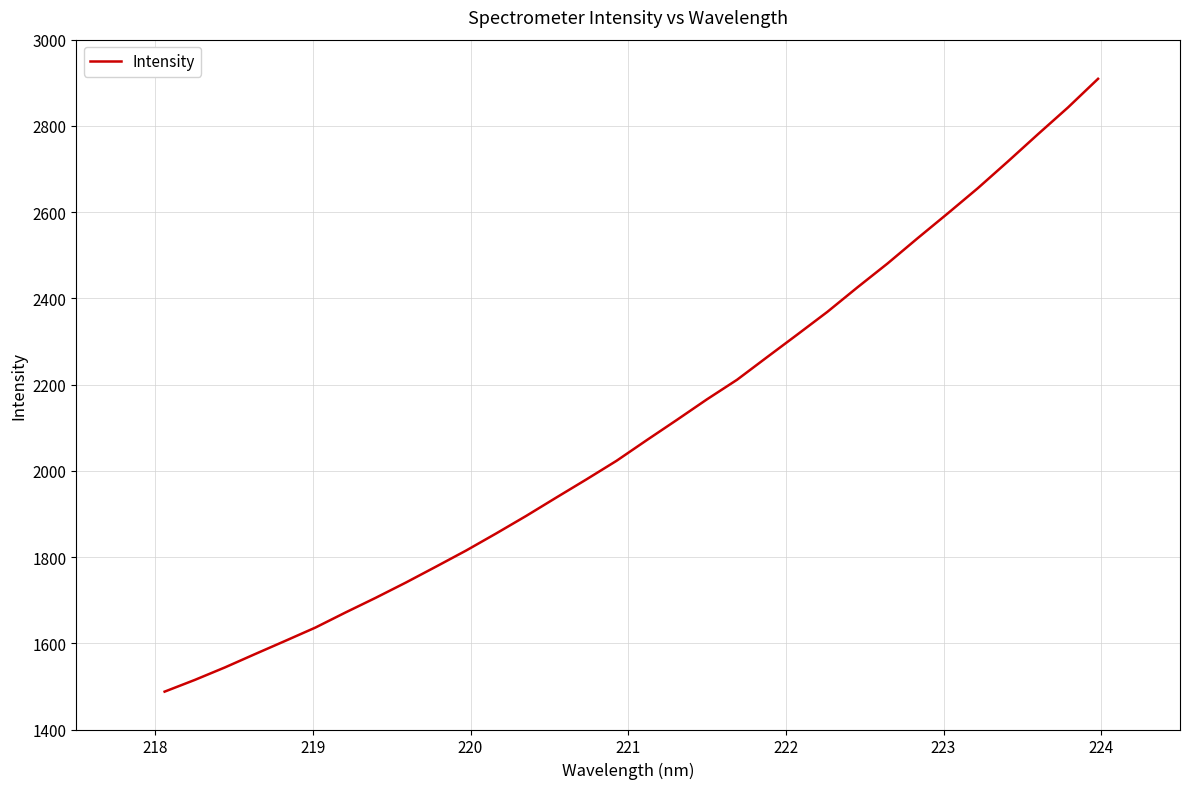

Reading left to right, list all the values displayed in this chart.

1487.8	1515.0	1544.0	1574.9	1605.5	1636.4	1671.4	1705.3	1740.7	1777.6	1814.9	1854.7	1895.5	1938.1	1980.2	2023.3	2071.1	2118.0	2165.7	2211.1	2263.7	2315.9	2368.6	2425.4	2480.8	2539.4	2596.9	2655.4	2717.3	2780.6	2842.7	2909.2